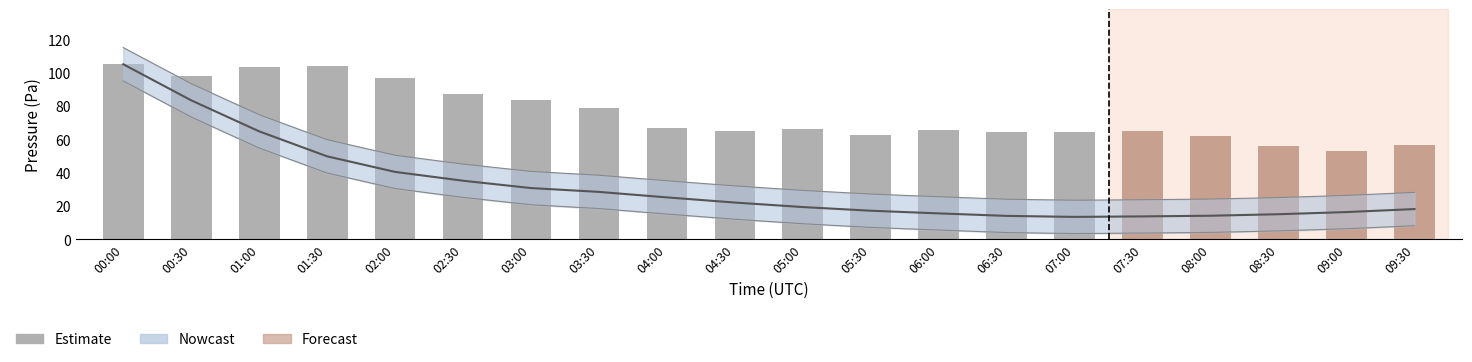

At which label does the data first exceed 66?

00:00